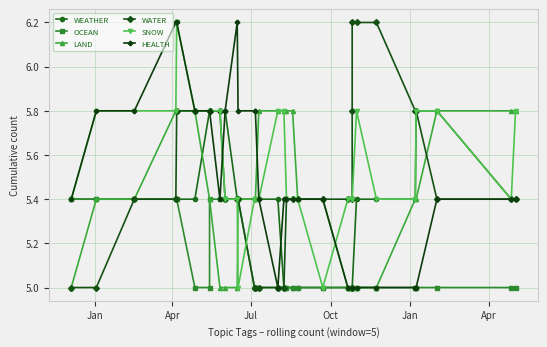

Rank the series by their maximum value, from lowest to highest.

OCEAN, WEATHER, LAND, WATER, SNOW, HEALTH